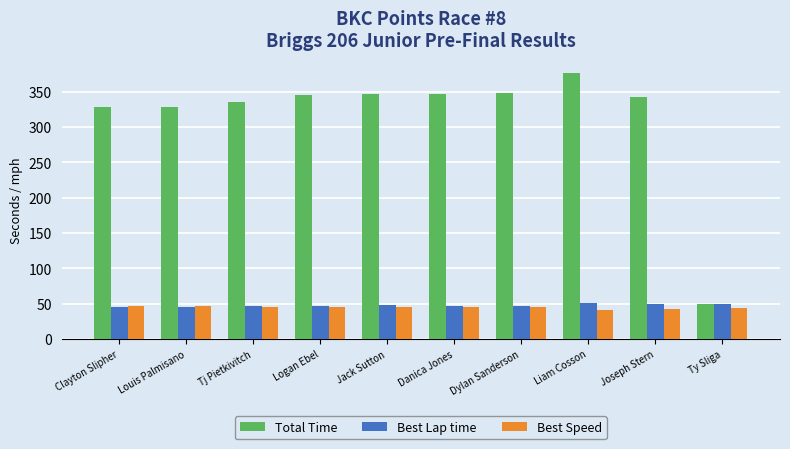

What is the difference between the Best Speed values at Liam Cosson and Ty Sliga?

2.0